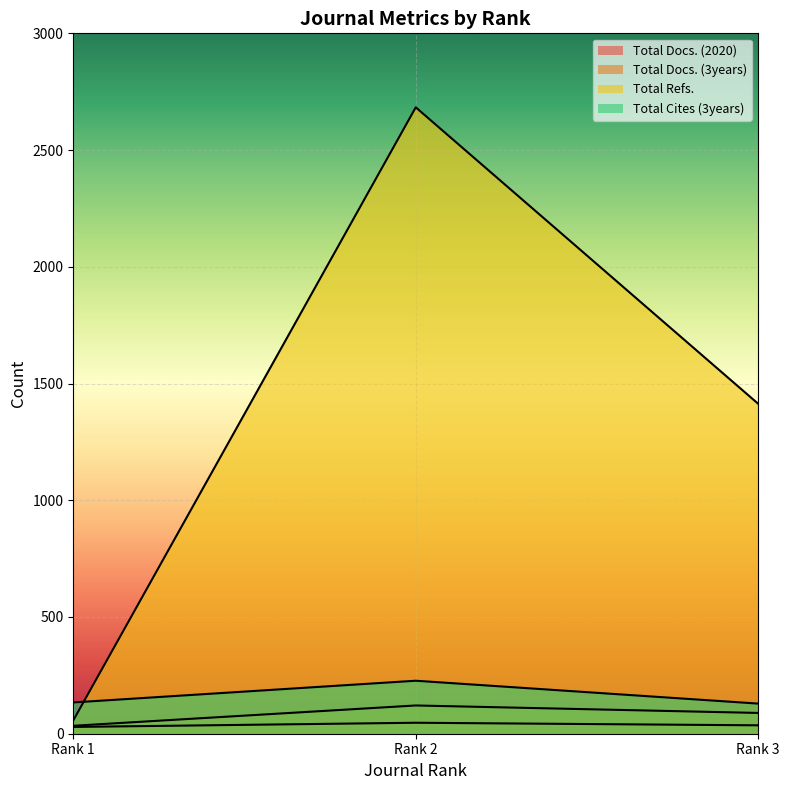

How many values in the Total Docs. (3years) series are below 89?

1